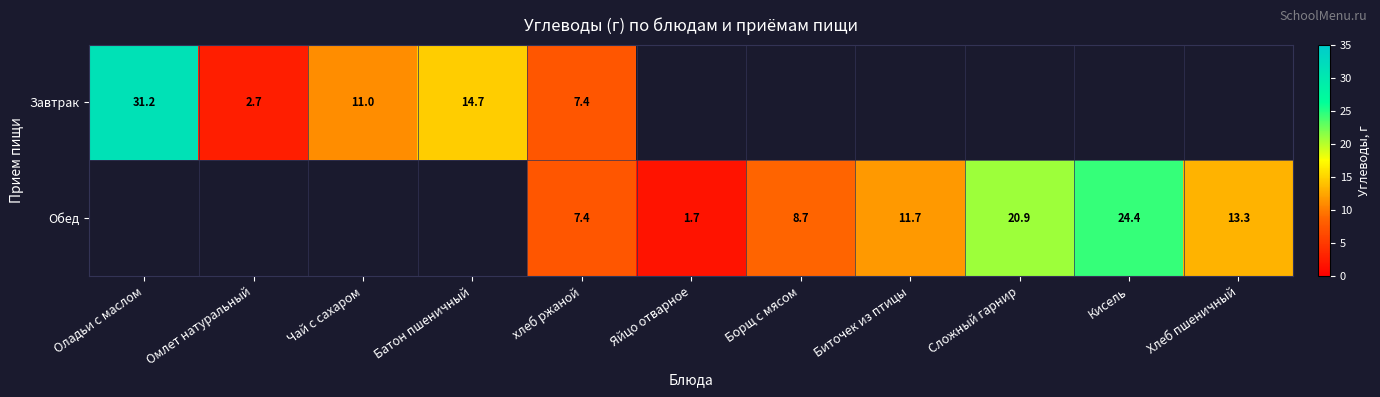

What is the minimum value shown in the chart?

1.7